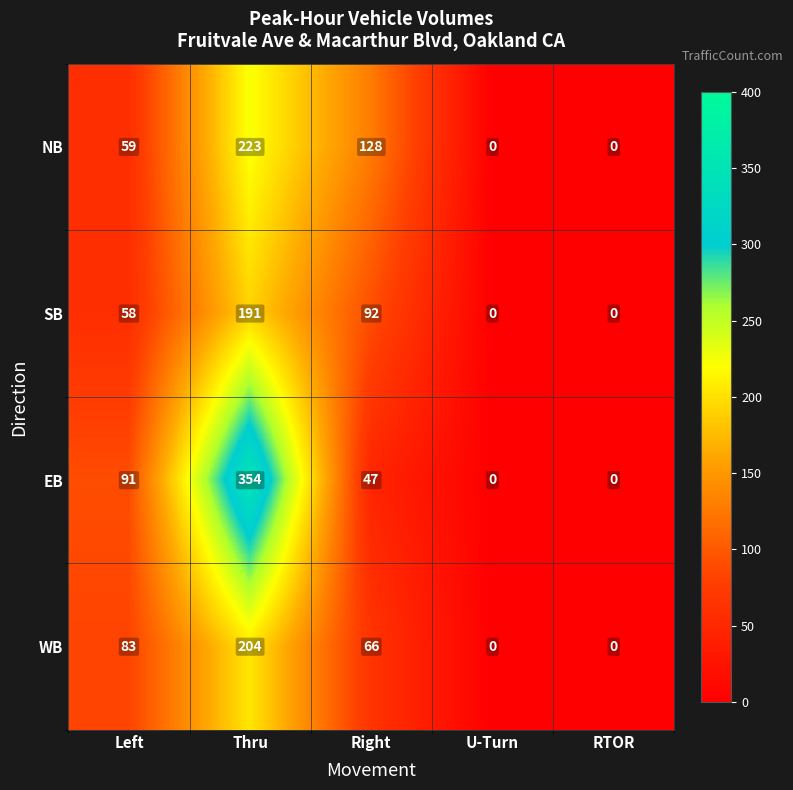

Is the value of EB at Right greater than the value of SB at U-Turn?

Yes